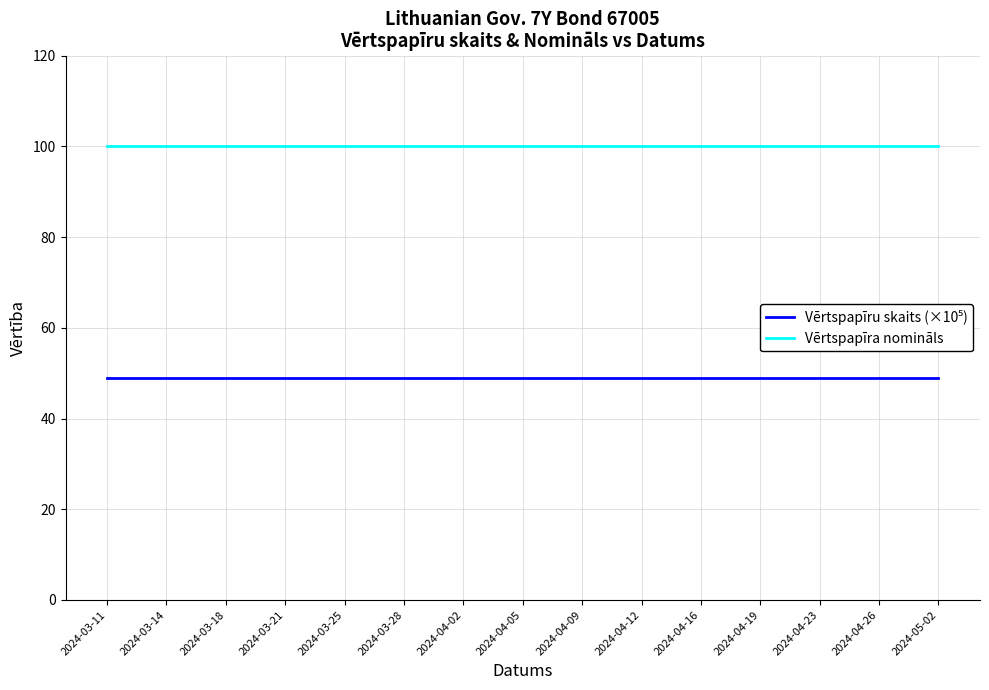

The value of Vērtspapīra nomināls at 2024-03-14 is 158. True or false?

False